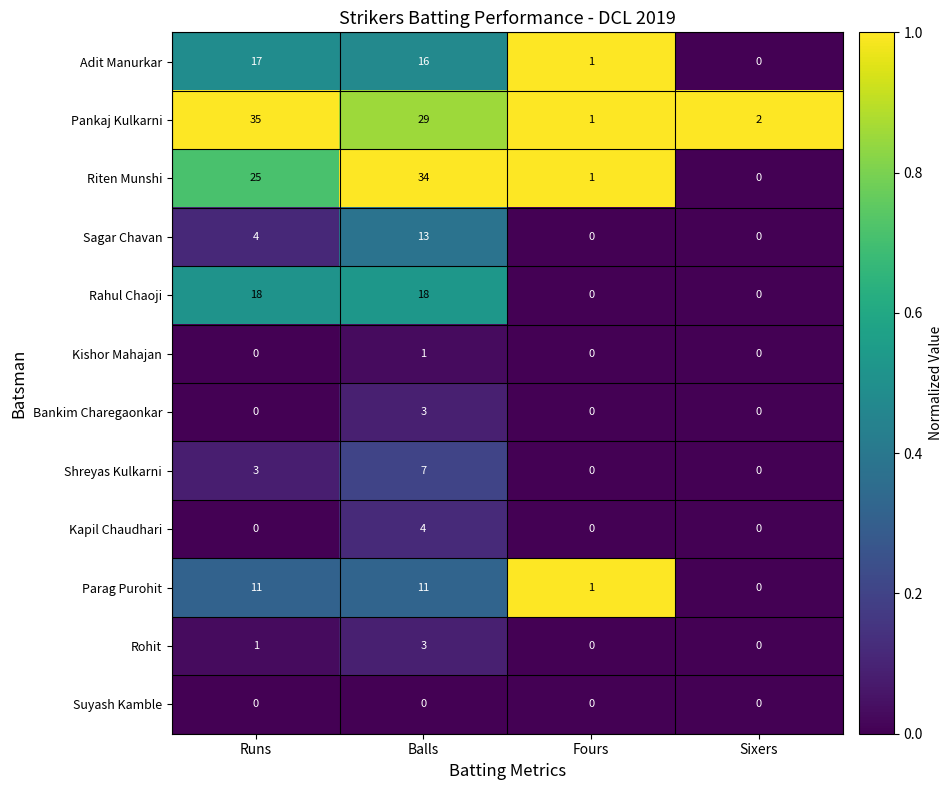

Between Runs and Fours, which series saw the biggest shift?

Pankaj Kulkarni